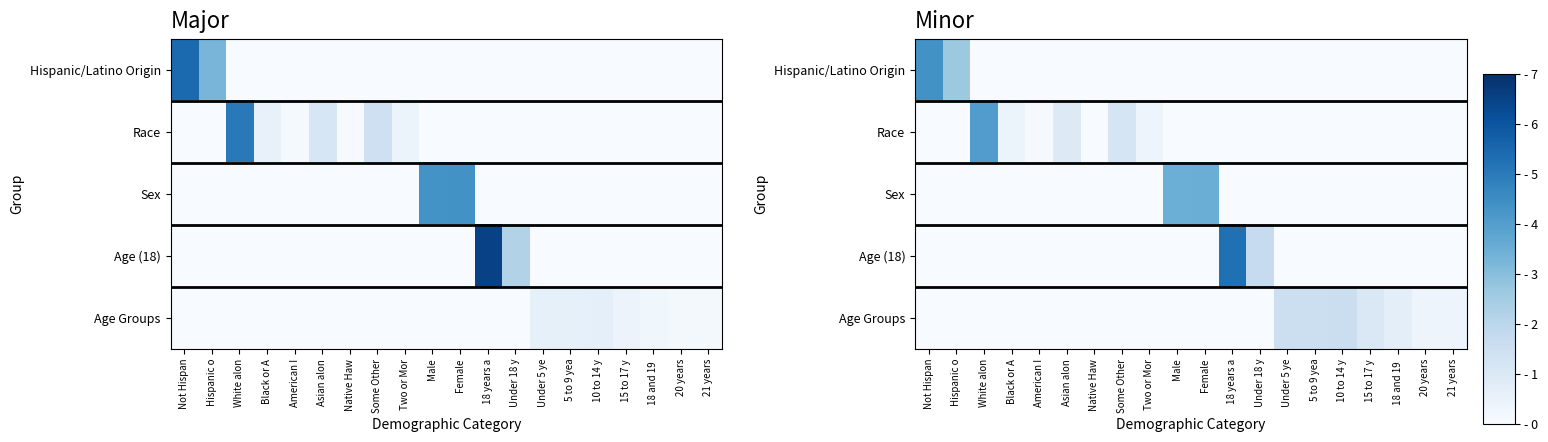

The Age (18) series shows -3.5 at 10 to 14 y. True or false?

False